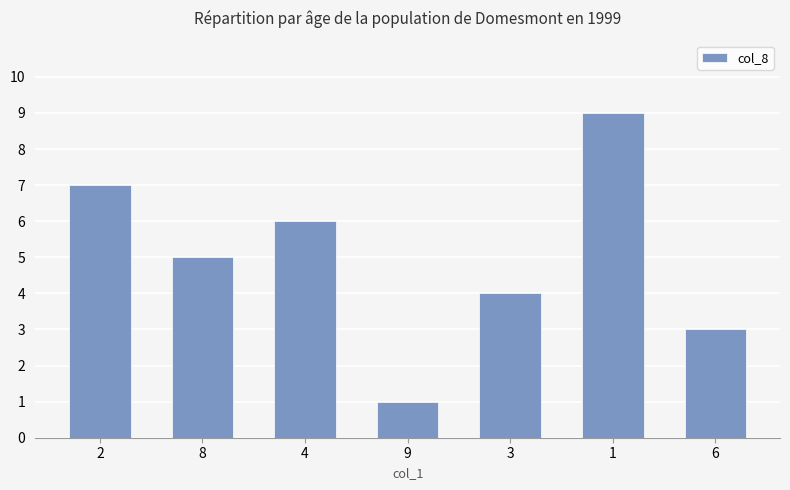

Reading left to right, extract all data points from this chart.

2=7	8=5	4=6	9=1	3=4	1=9	6=3